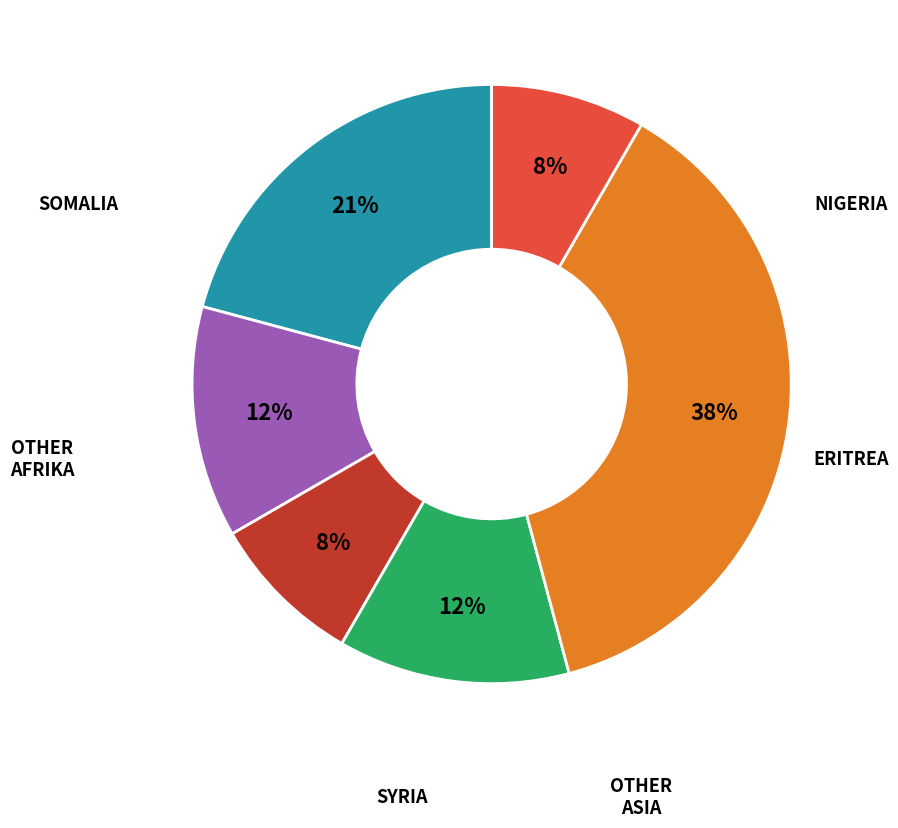

Is there any slice that represents more than half of the pie?

No